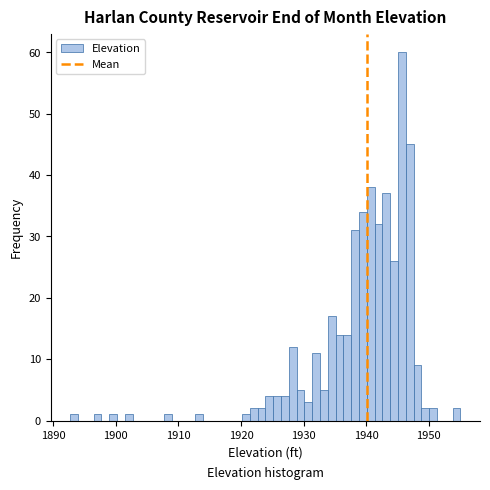

Read against the x-axis, roughly where is the centre of the tallest bar?

1946